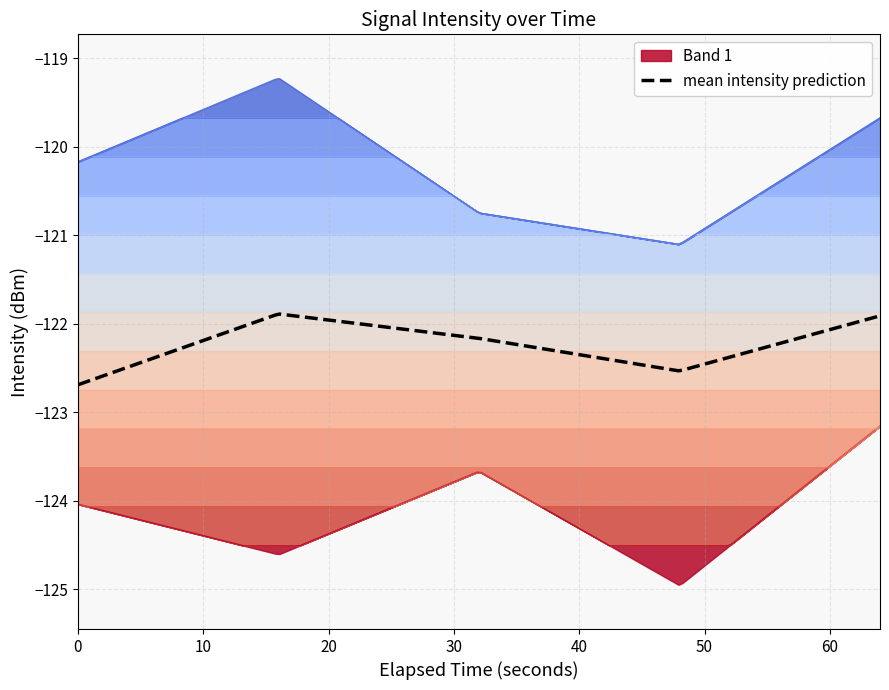

What is the lowest value of the mean intensity prediction series?

-122.7